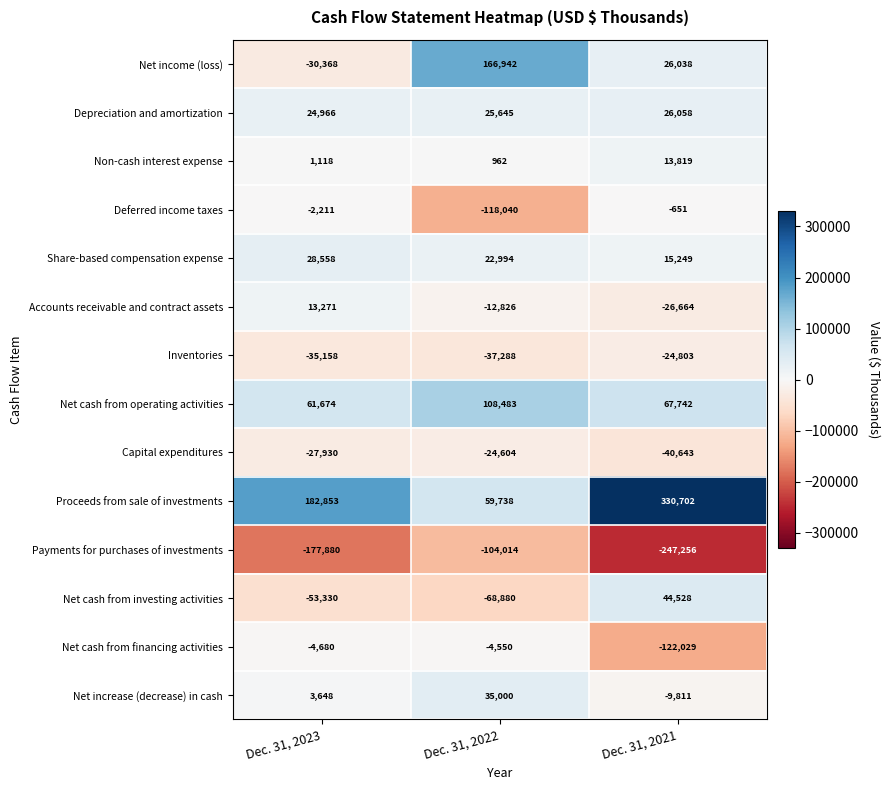

Is the value of Net income (loss) at Dec. 31, 2023 greater than the value of Net cash from investing activities at Dec. 31, 2023?

Yes